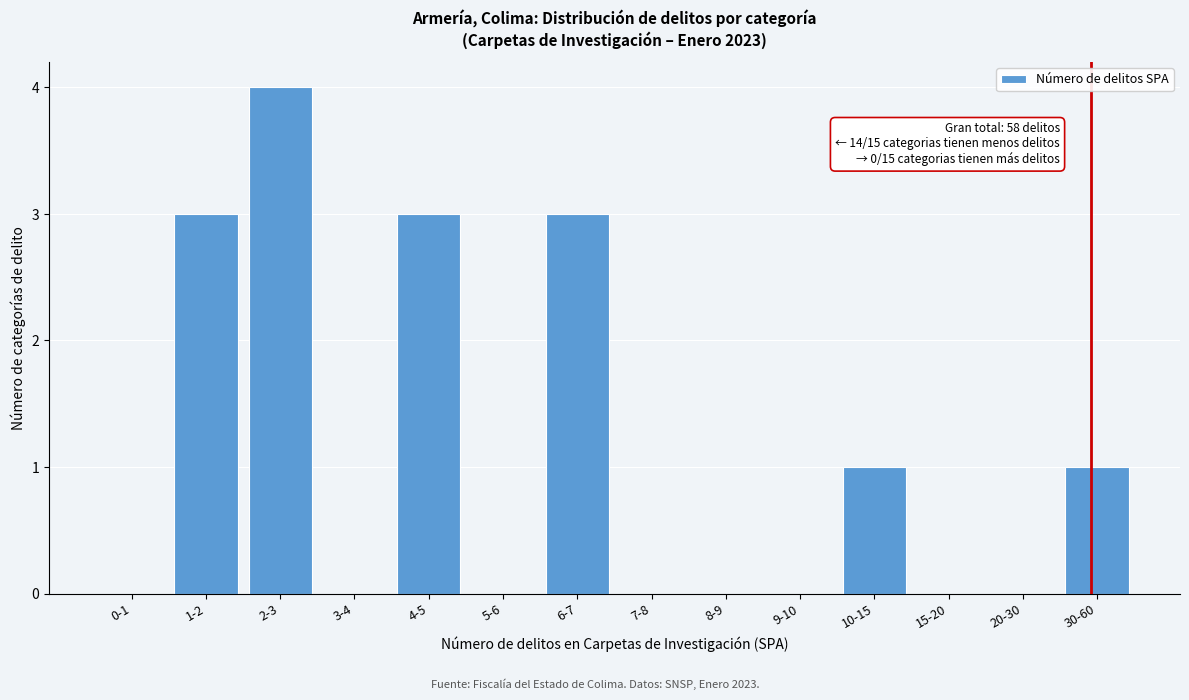

Reading left to right, transcribe all the data shown in this chart.

0-1=0	1-2=3	2-3=4	3-4=0	4-5=3	5-6=0	6-7=3	7-8=0	8-9=0	9-10=0	10-15=1	15-20=0	20-30=0	30-60=1